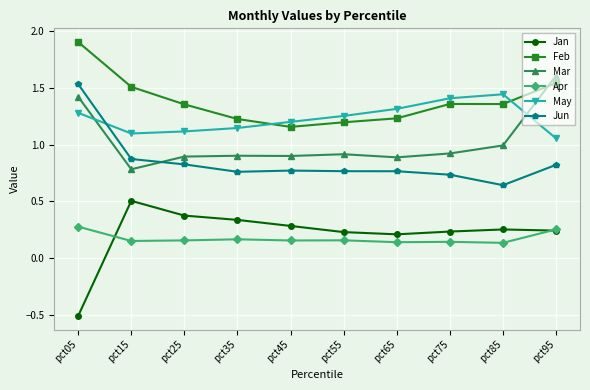

Which series has the largest range (max minus min)?

Jan